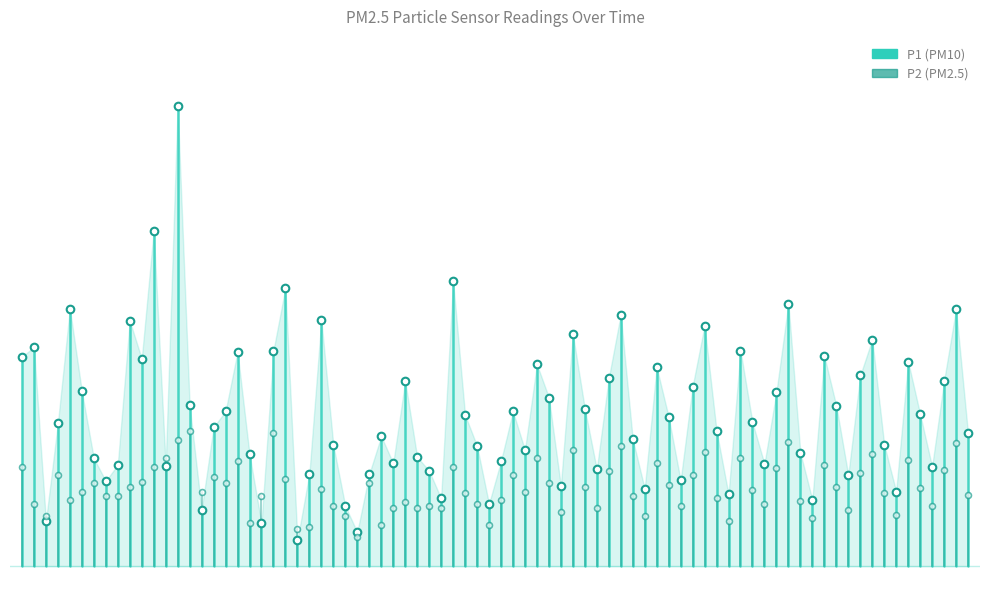

Which series has the widest spread of Y values?

P1